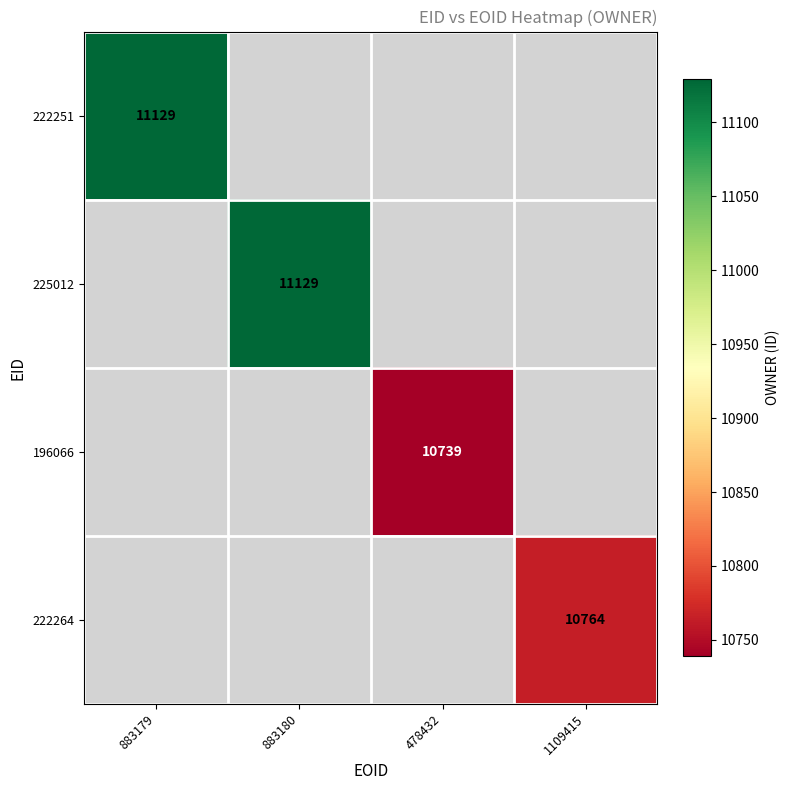

What is the minimum value shown in the chart?

10739.0